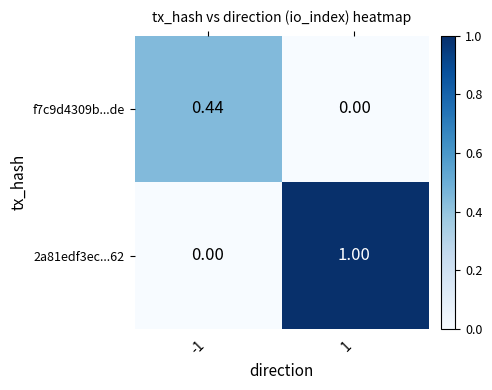

How many distinct data groups are displayed?

2